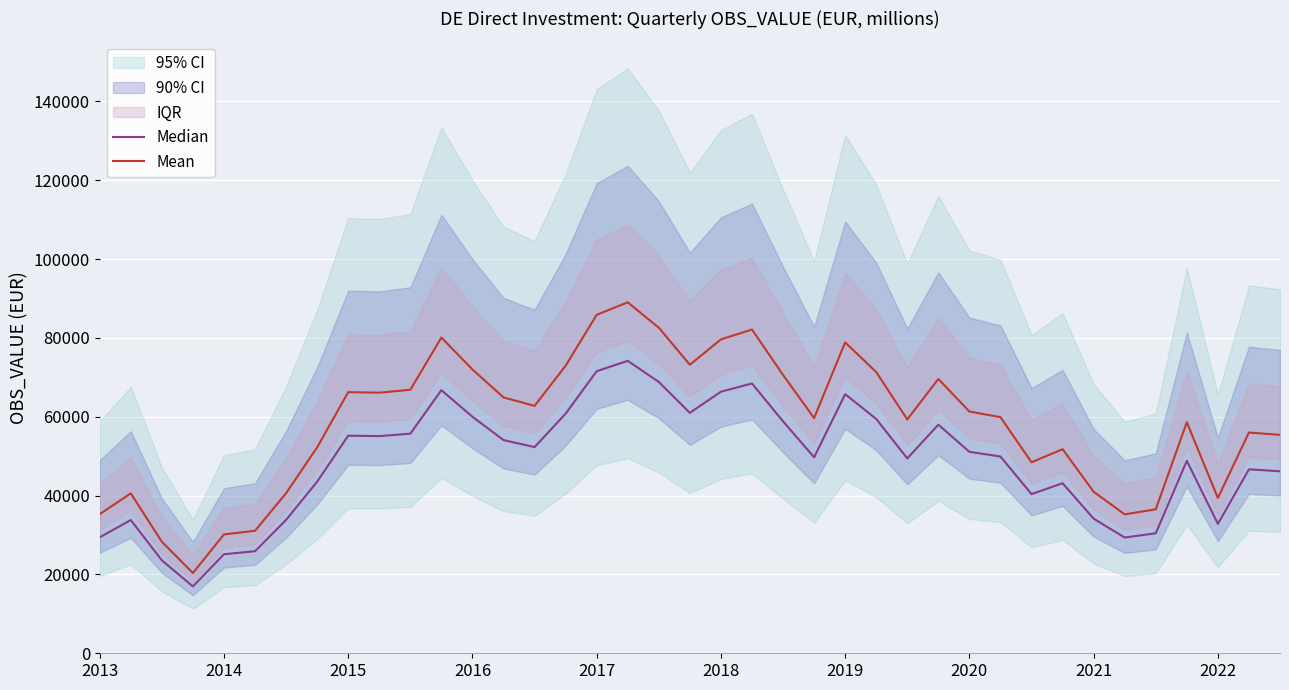

Is it true that Median equals 37811.9 at 2017?

False